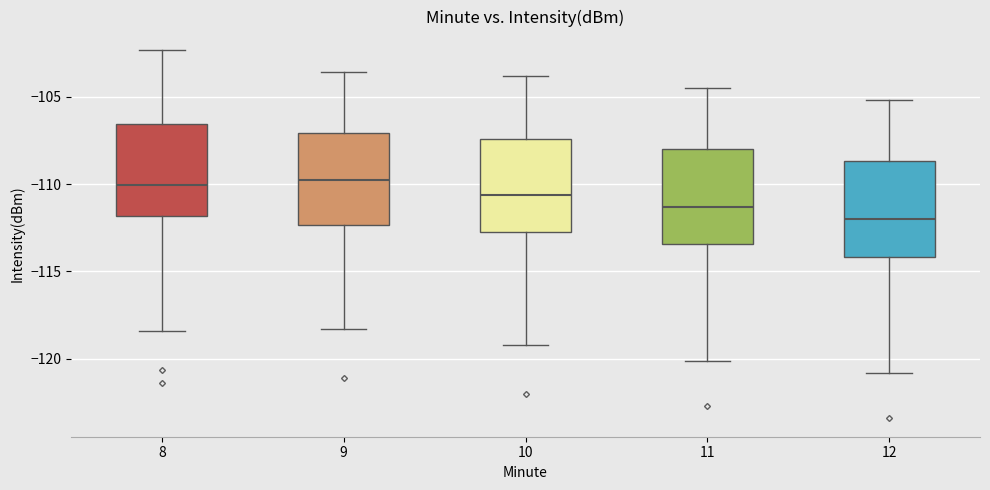

Where does the upper whisker of the box at x = 9 end on the y-axis? The values are not printed on the chart, so give them approximately, as read against the axis.

-103.5